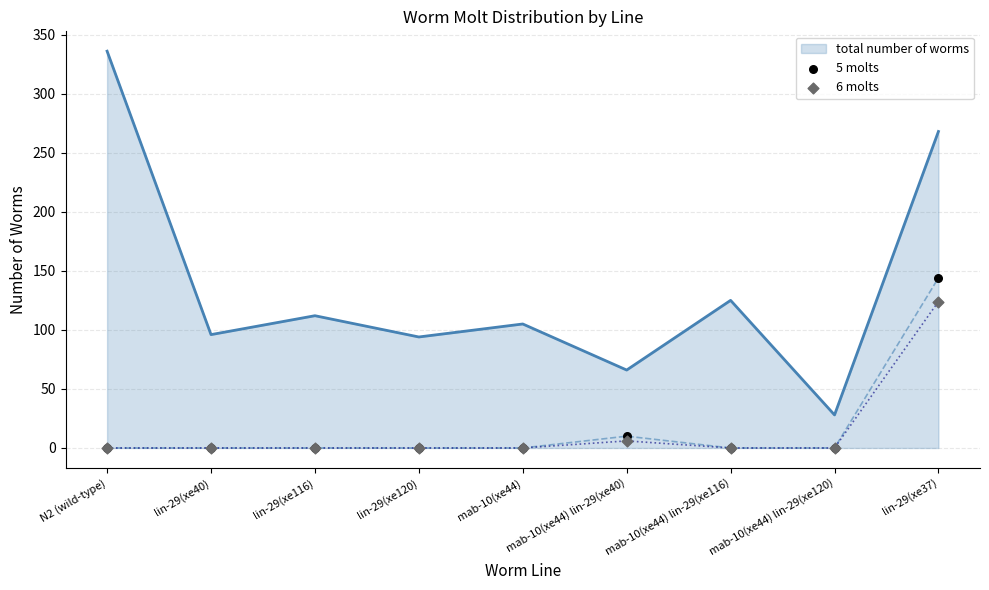

The value of total number of worms at lin-29(xe120) is 94. True or false?

True